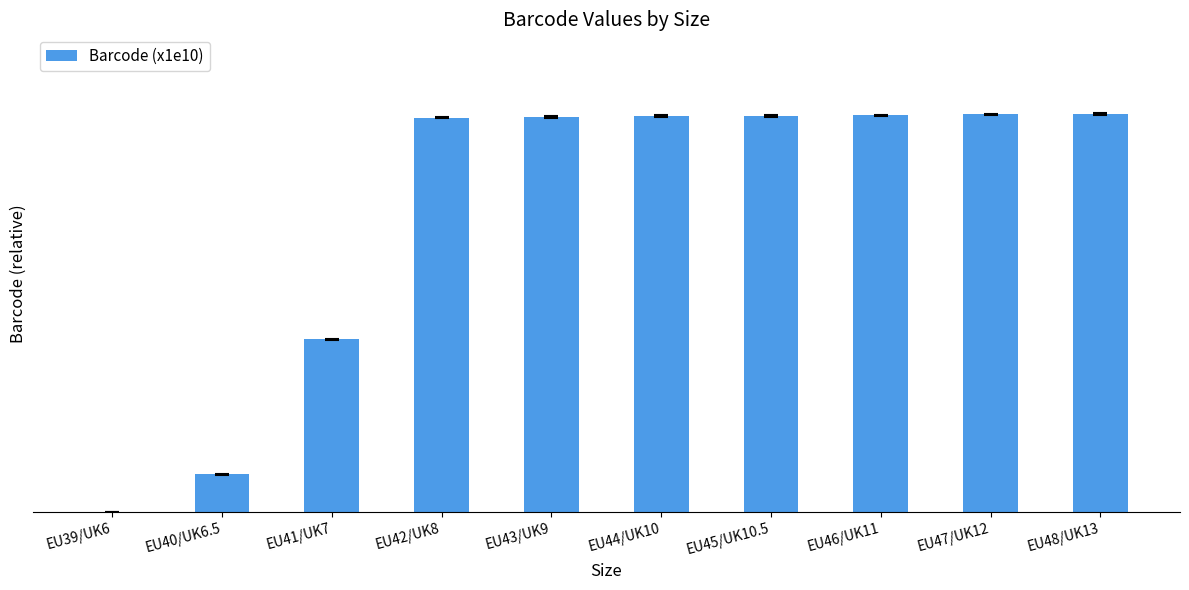

Are the bars horizontal?

No